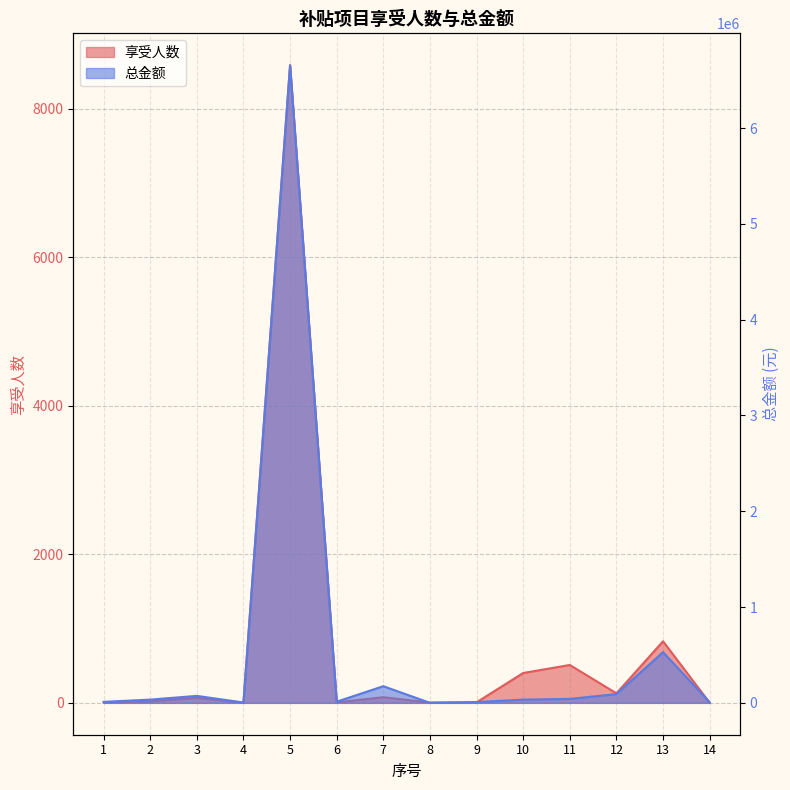

Reading left to right, transcribe all the data shown in this chart.

享受人数: 1=5.0	2=20.0	3=67.0	4=3.0	5=8587.0	6=6.0	7=76.0	8=4.0	9=7.0	10=402.0	11=510.0	12=128.0	13=829.0	14=1.0
总金额: 1=10250.0	2=33700.0	3=72800.0	4=3221.1	5=6656195.5	6=12300.0	7=173692.0	8=240.0	9=7700.0	10=33600.0	11=41280.0	12=91371.0	13=529032.0	14=6363.0